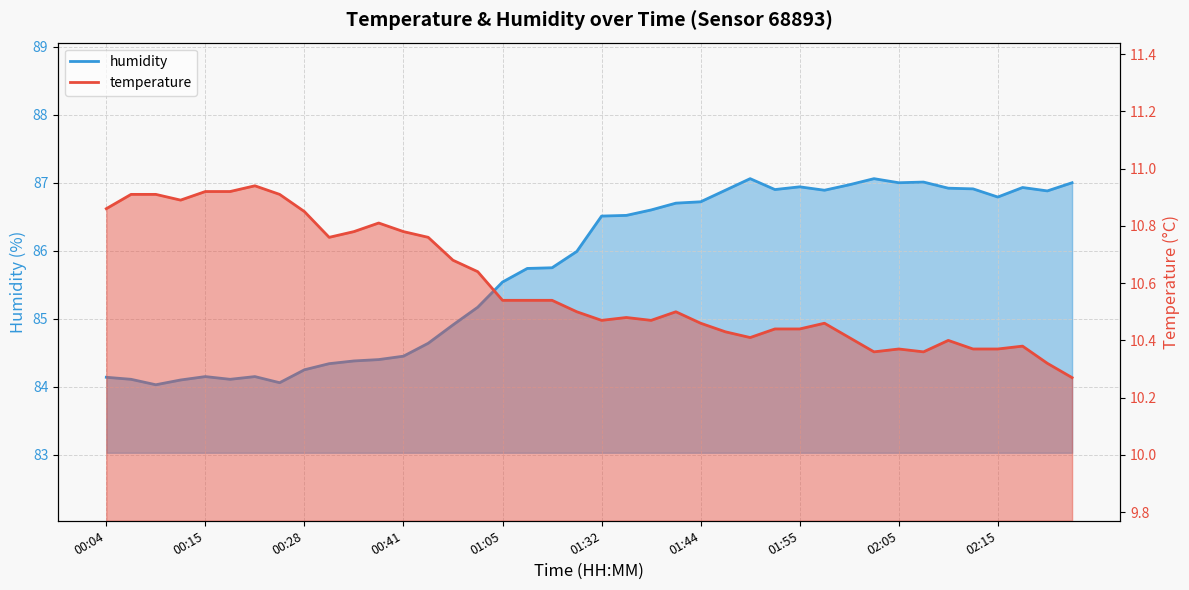

True or false: humidity has a value of 84.1 at 00:04.

True